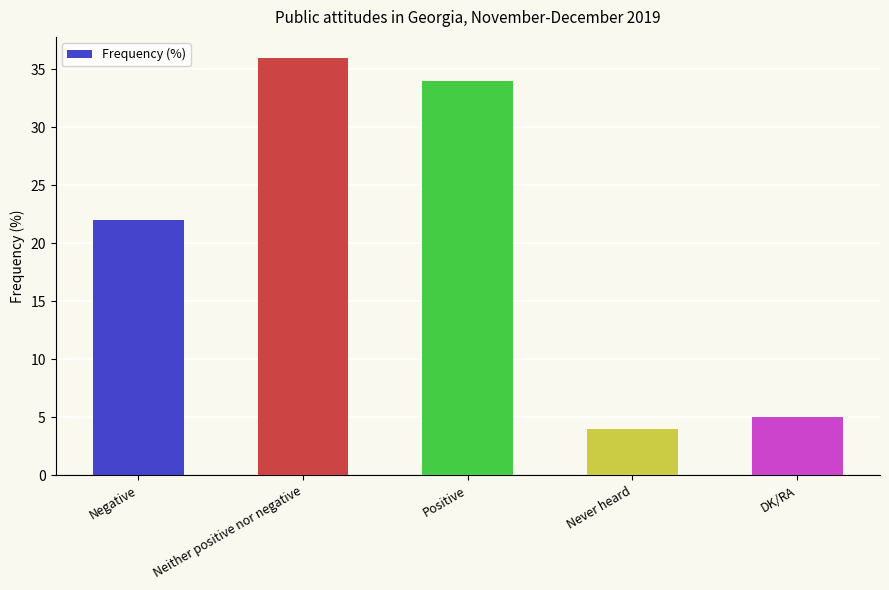

How many values are below 22?

2